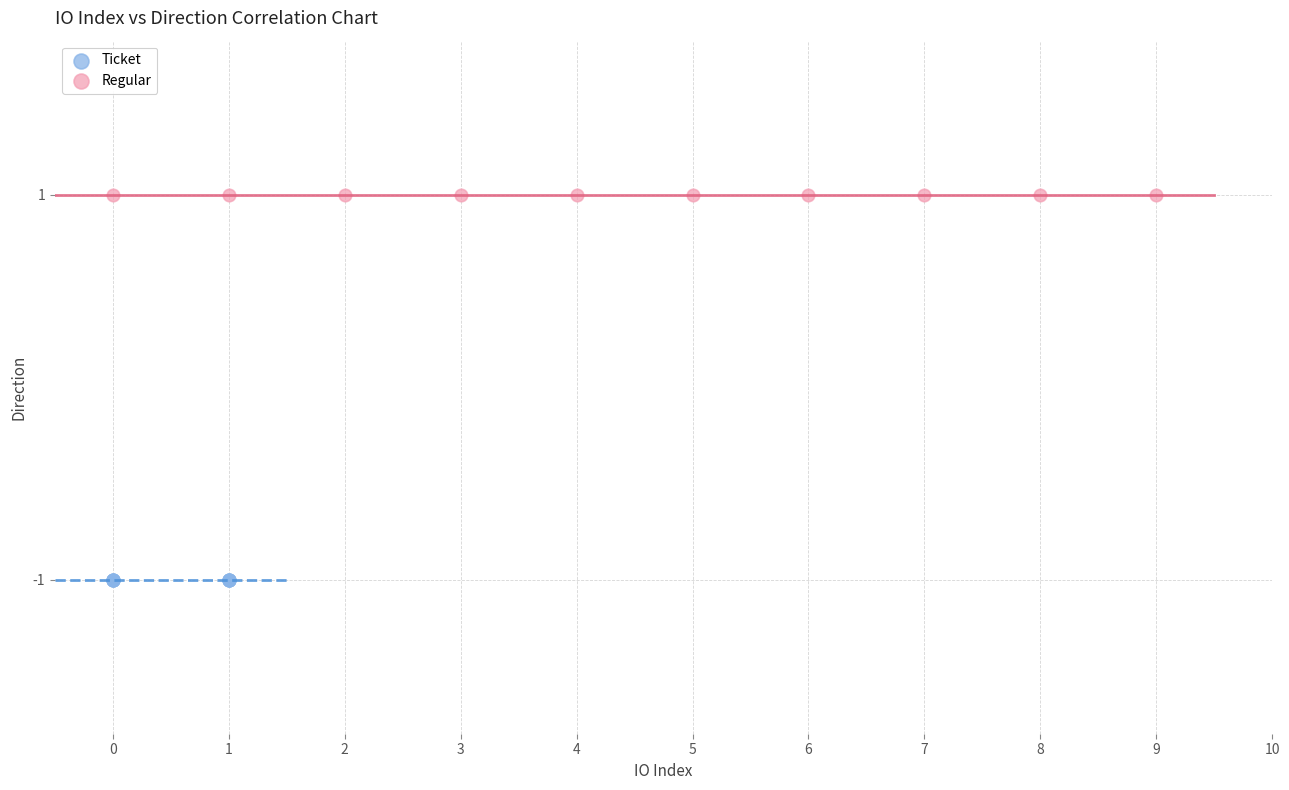

Which series contains the highest Y value?

Regular